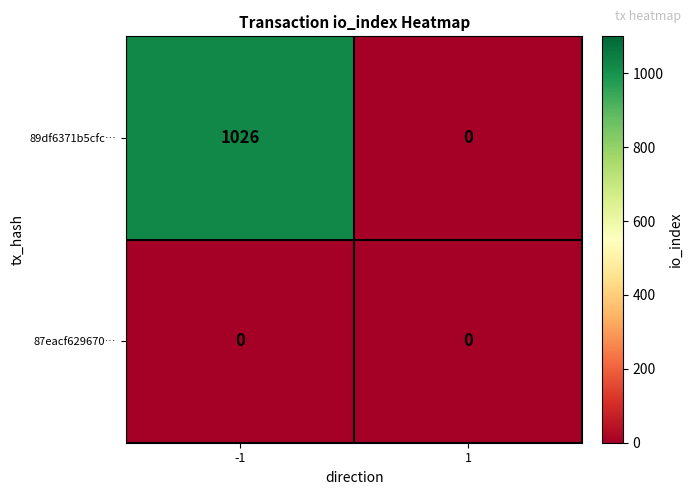

Which series changed the most between -1 and 1?

89df6371b5cfc…